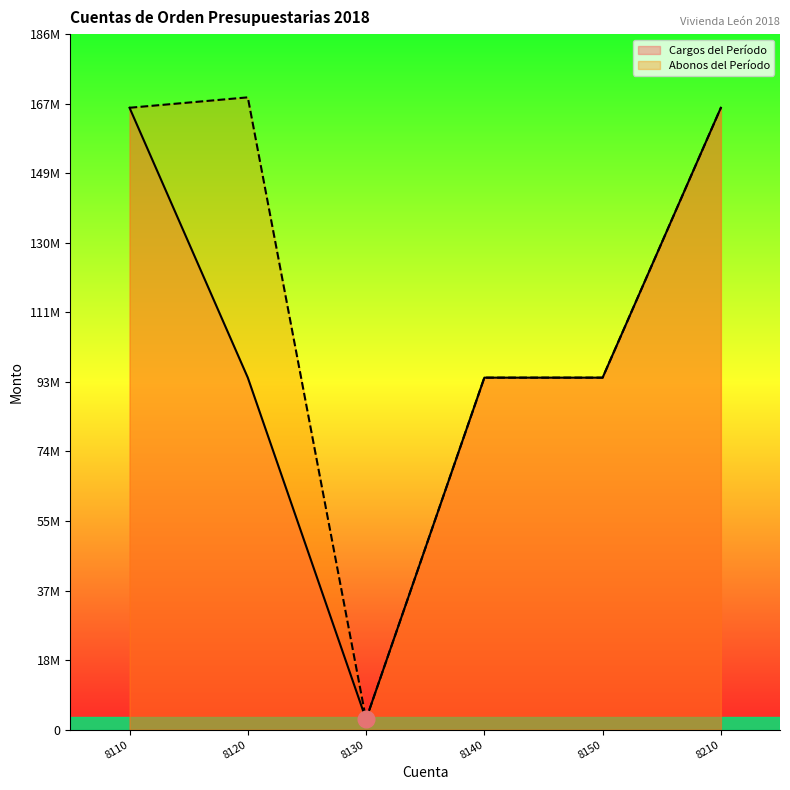

At which label does Abonos del Período first exceed 166556120?

8120